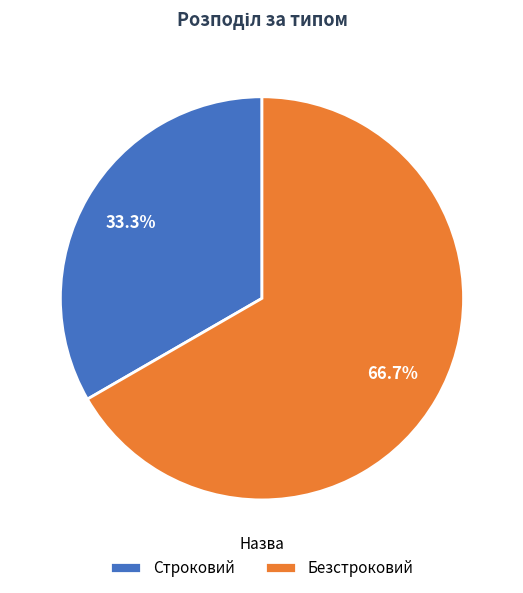

To the nearest percent, what is the average slice percentage?

50%